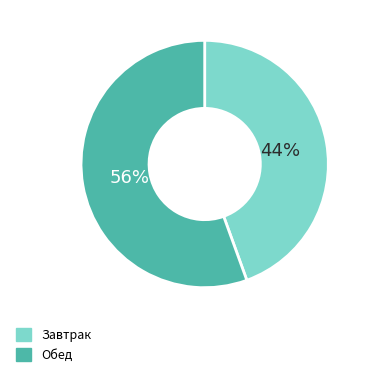

To the nearest percent, what is the average slice percentage?

50%